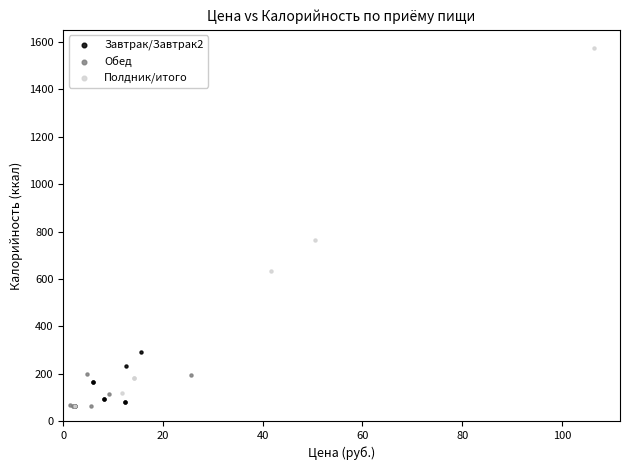

Which series contains the highest Y value?

Полдник/итого